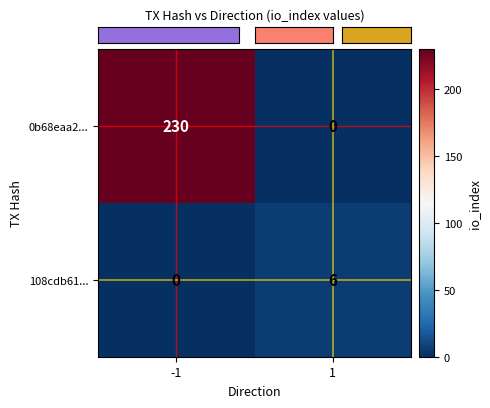

What is the total value across all series at 1?

6